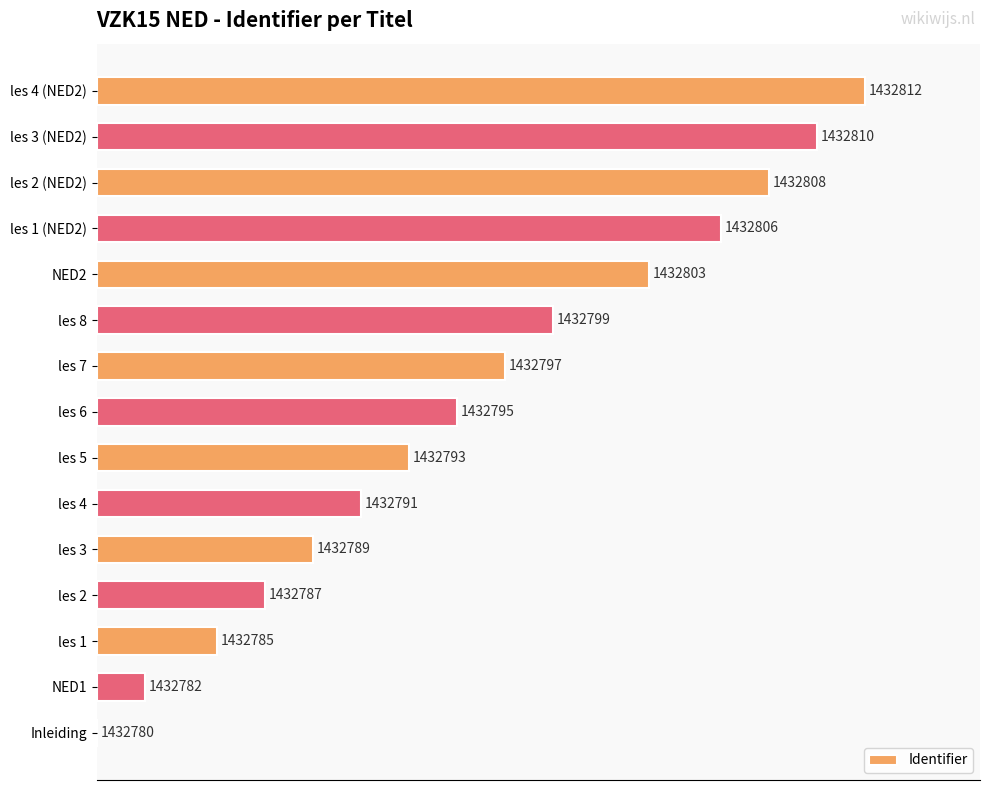

Are the bars horizontal?

Yes